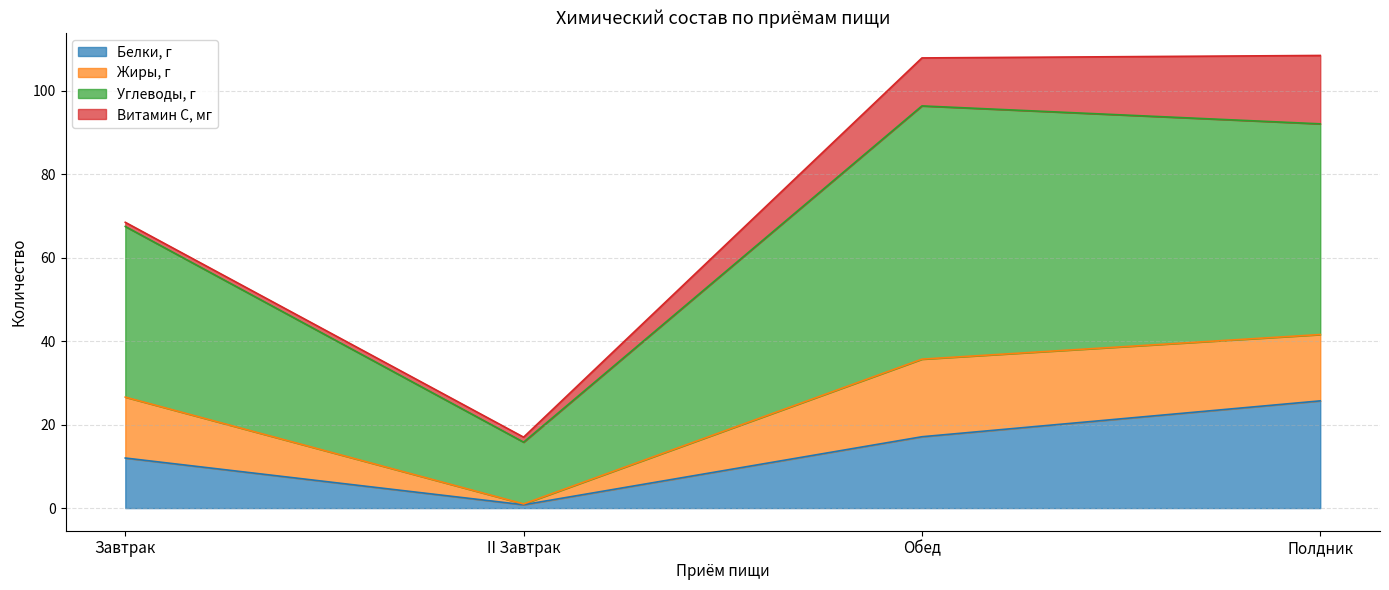

What position from the right is Полдник?

1